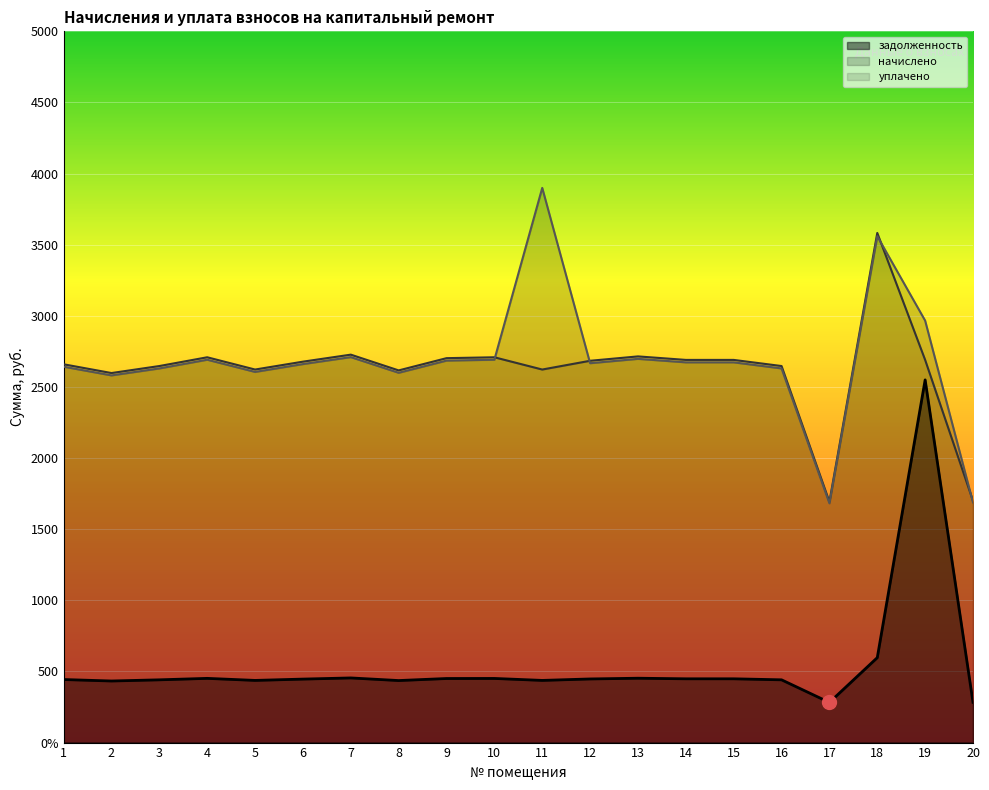

The начислено series shows 2616.3 at 8. True or false?

True